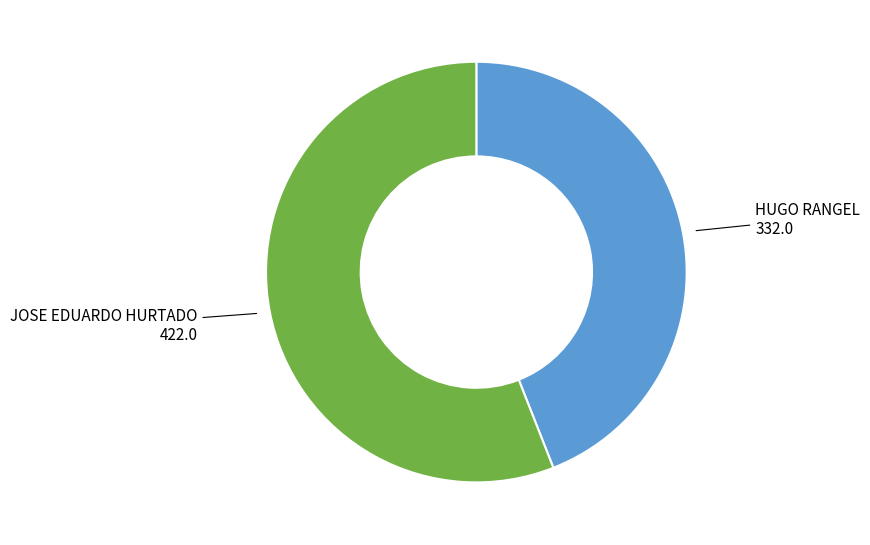

Does any single category account for the majority?

Yes